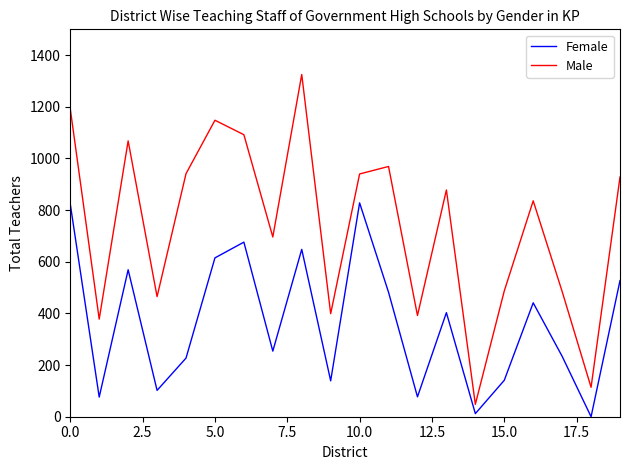

True or false: Male and Female intersect in this chart.

False